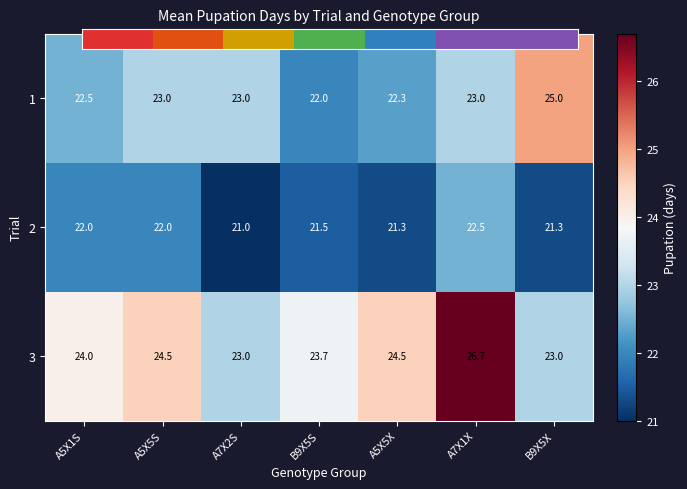

Is the value of 2 at B9X5S greater than the value of 1 at A7X1X?

No